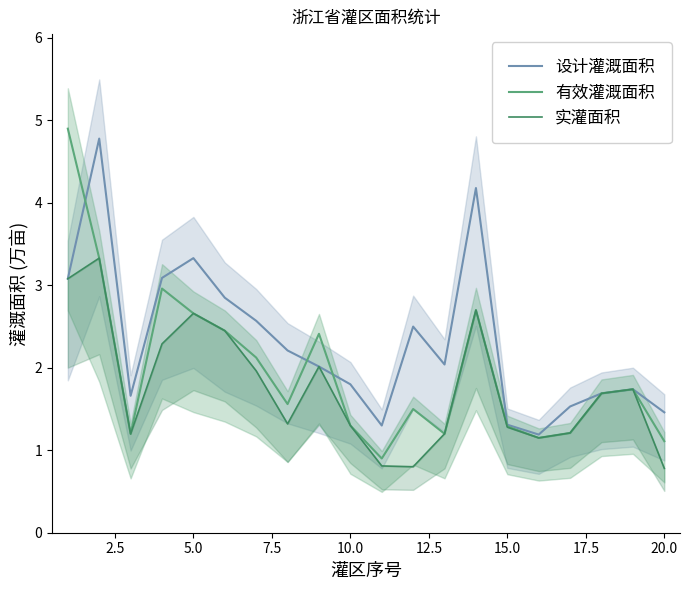

What is the highest value of the 有效灌溉面积 series?

4.9